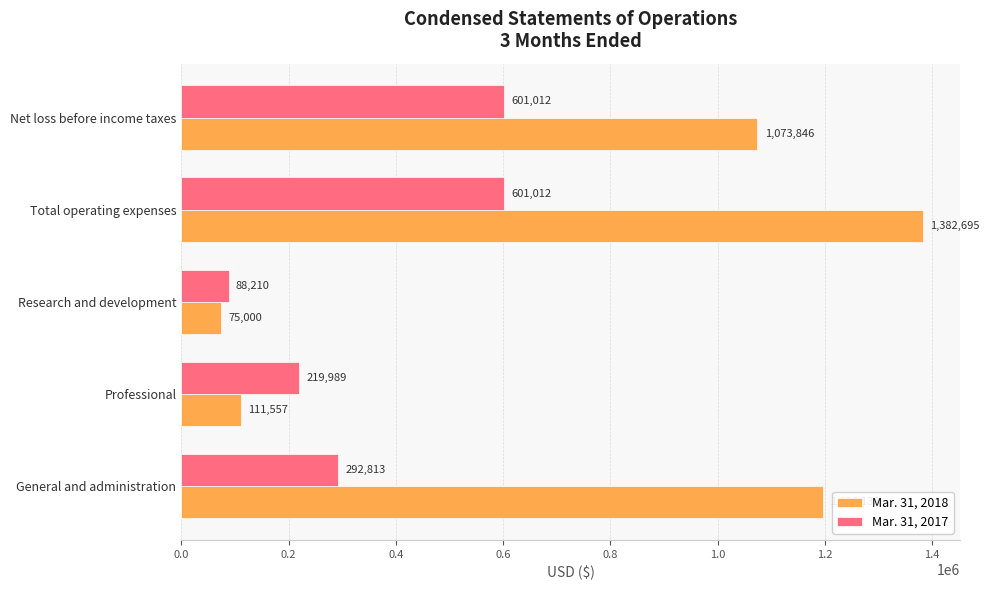

Which series has the largest total across all categories?

Mar. 31, 2018